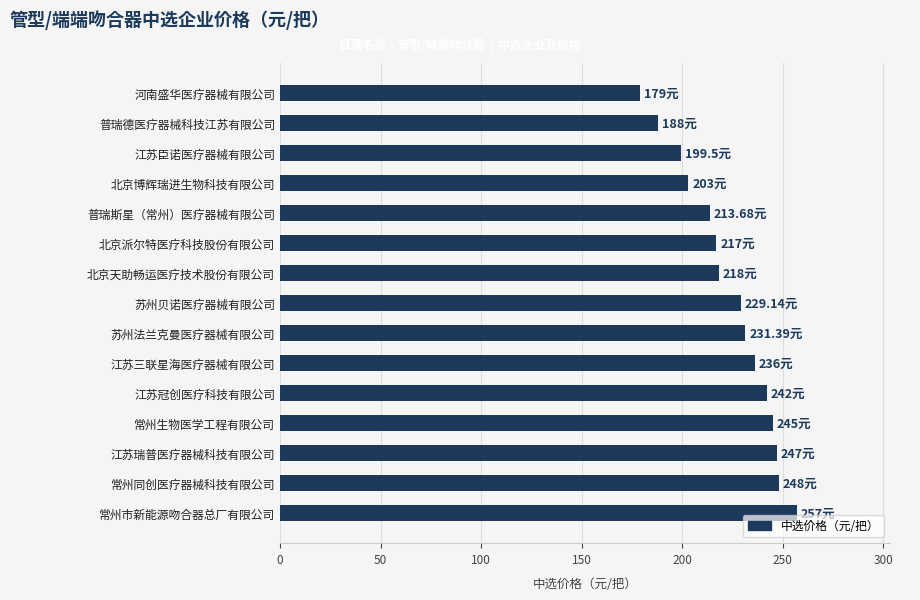

What is the label of the 5th bar from the top?

普瑞斯星（常州）医疗器械有限公司